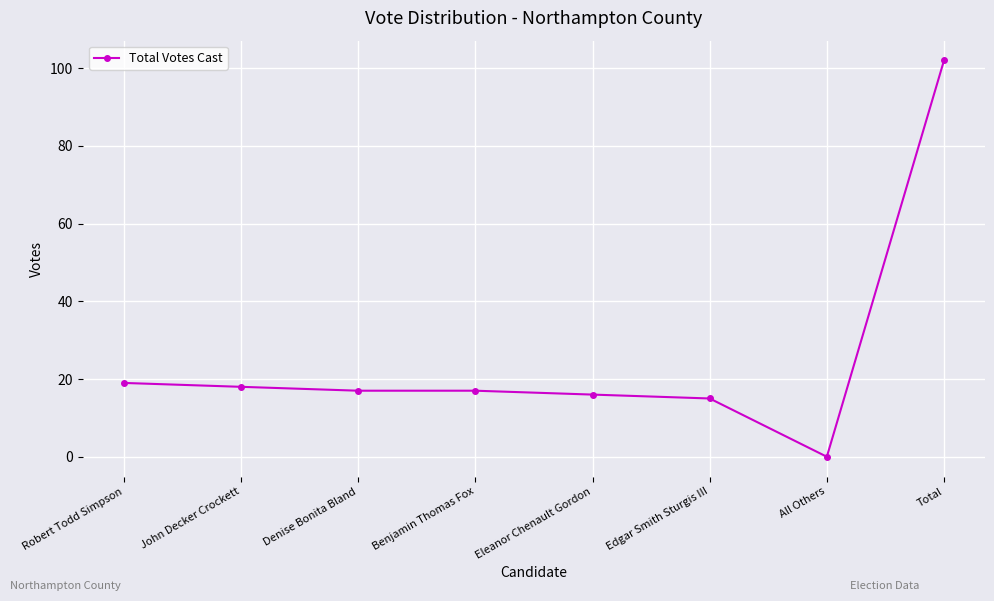

How many distinct data groups are displayed?

1